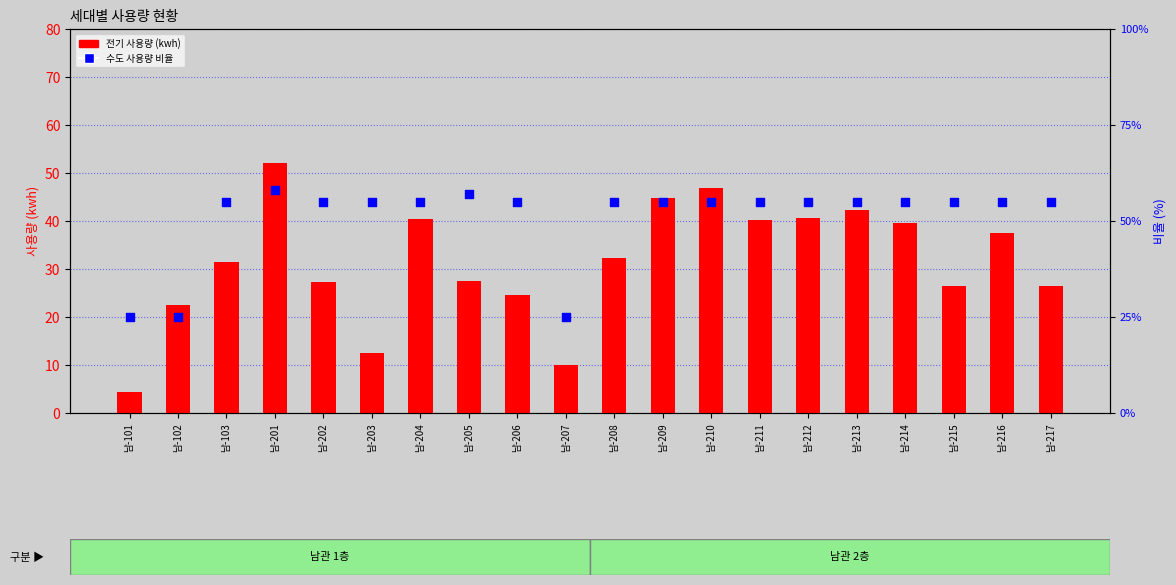

What are all the series names shown in the legend?

전기 사용량, 수도 사용량 비율